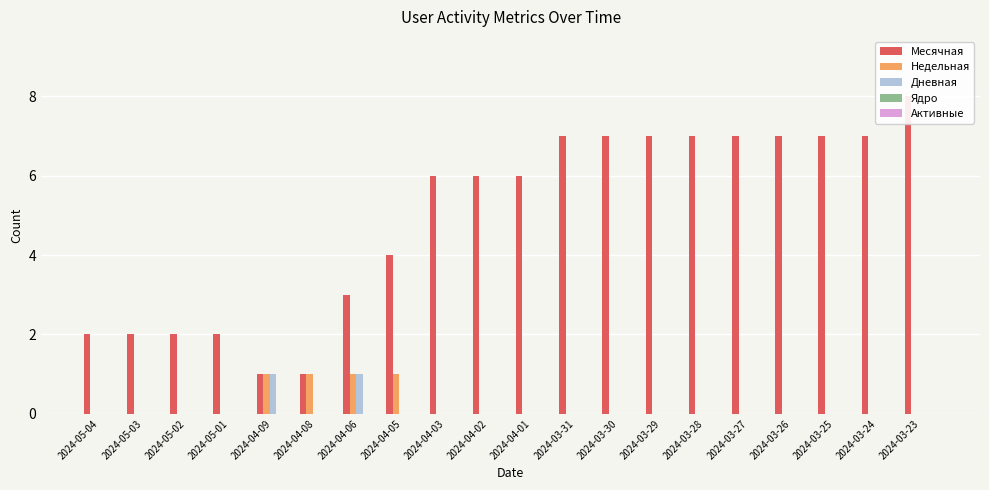

The value of Недельная at 2024-04-05 is 1. True or false?

False